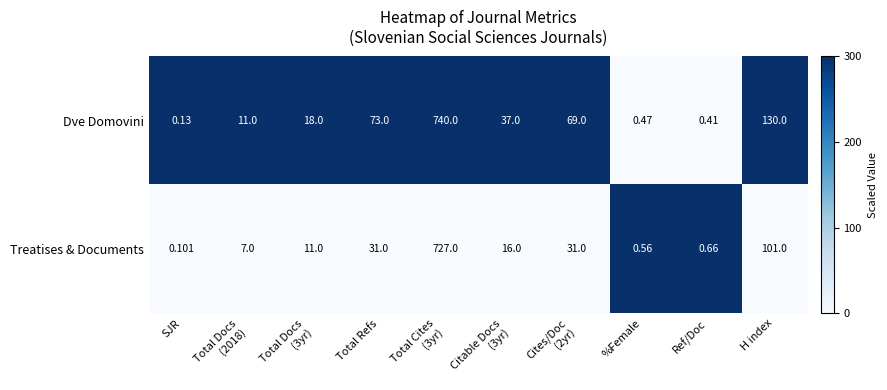

What is the difference between the highest and lowest values at Total Cites
(3yr)?

13.0